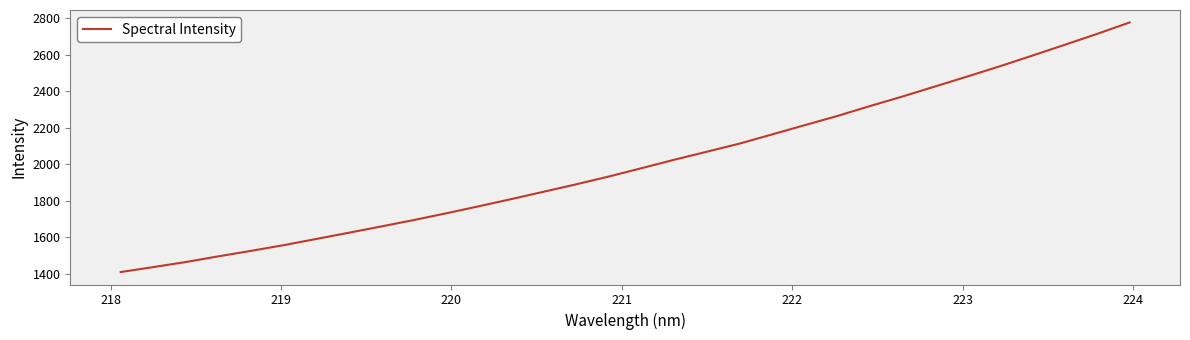

Count the number of data series in this chart.

1